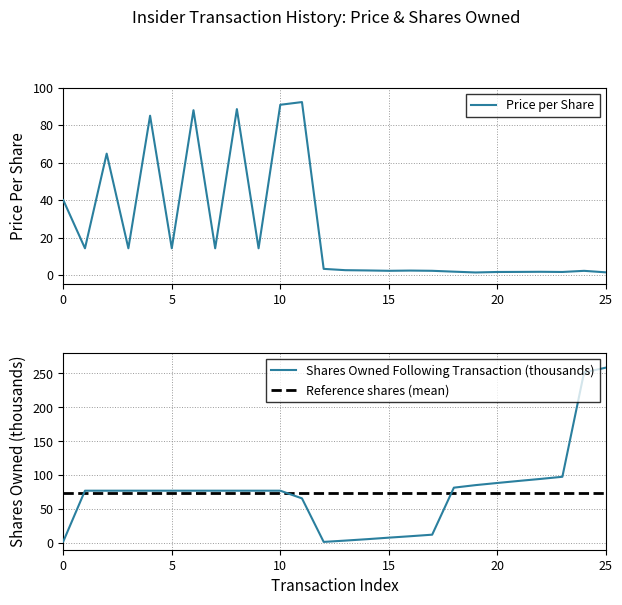

What is the spread (max minus min) of values at 12?

1.7